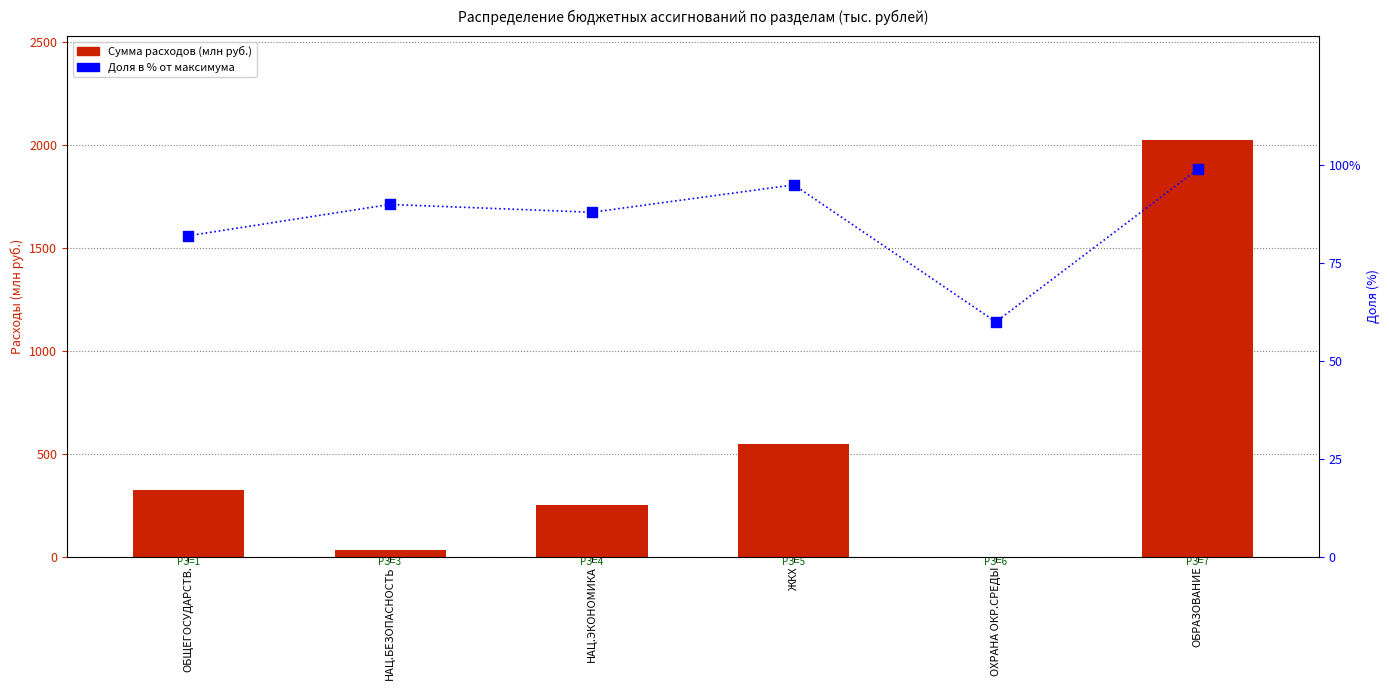

At which category is the sum across all series the highest?

ОБРАЗОВАНИЕ